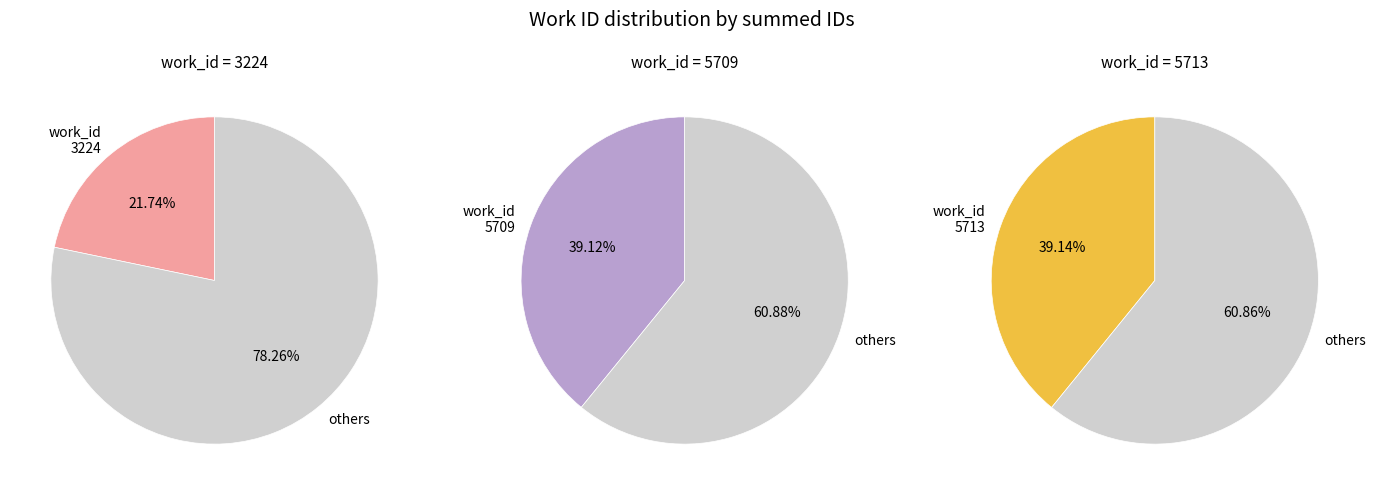

How many slices are in this pie chart?

2